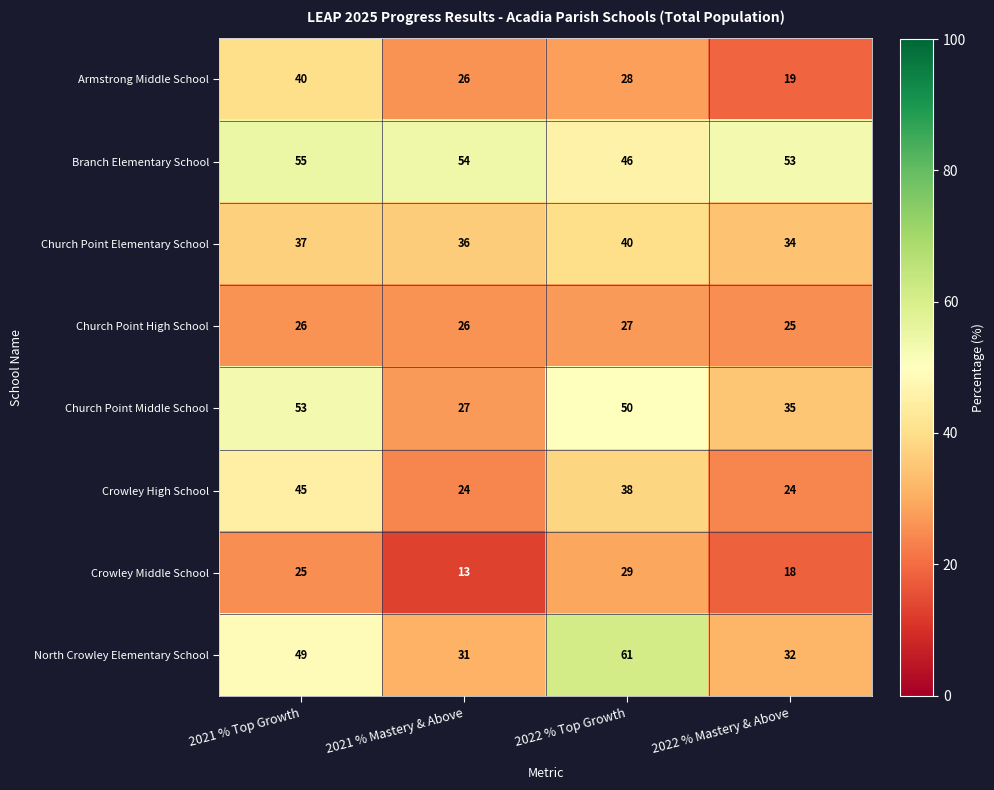

What is the spread (max minus min) of values at 2021 % Top Growth?

30